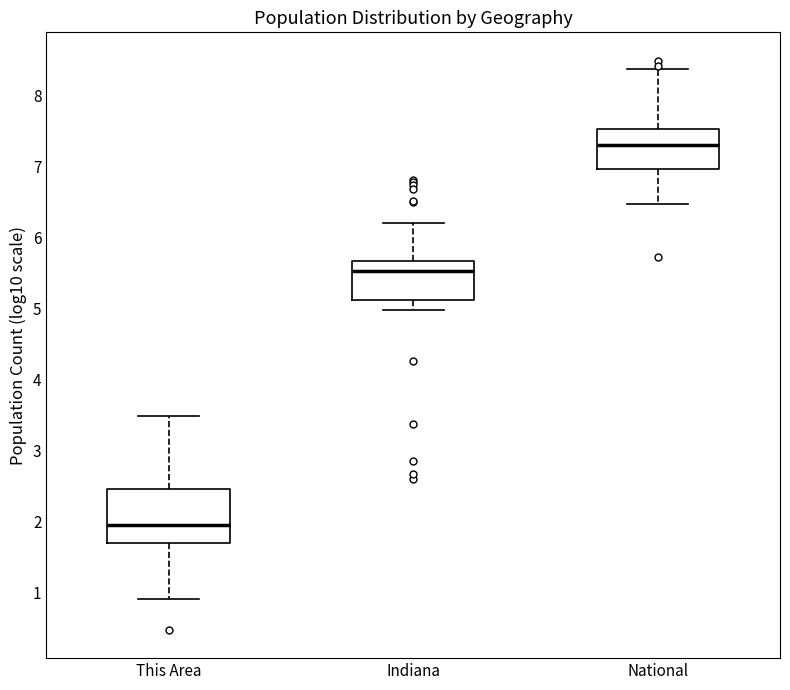

Which box's median line is the lowest?

This Area